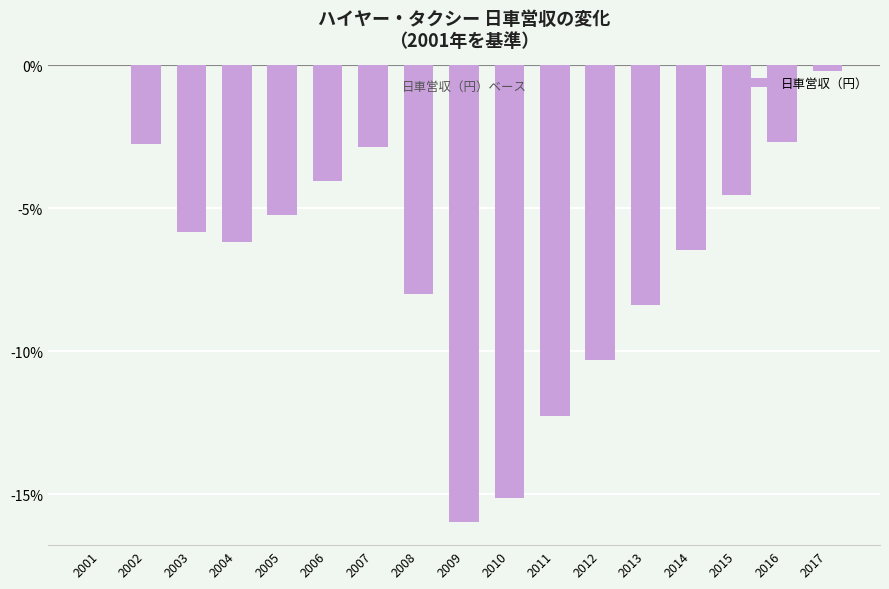

Are the bars horizontal?

No